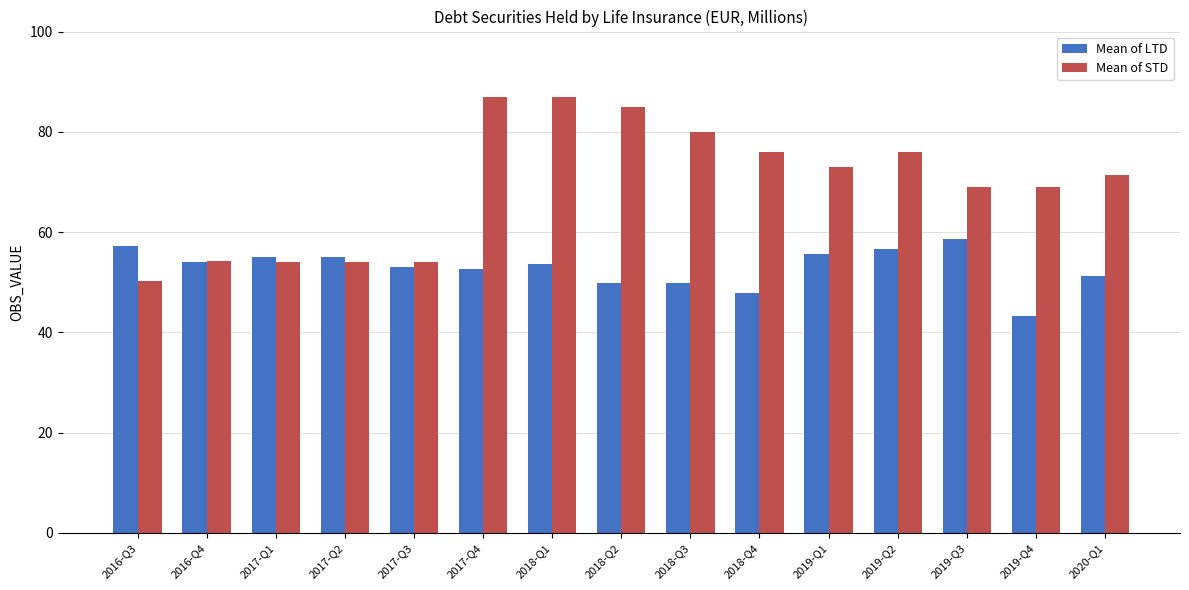

Where does the Mean of STD series first go above 71?

2017-Q4